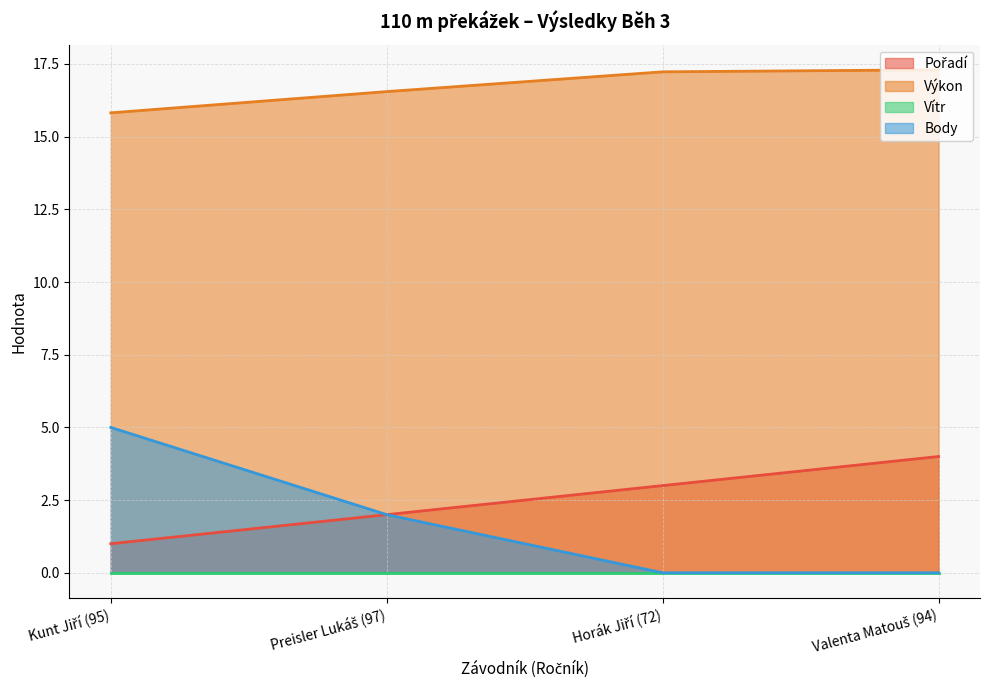

Between Horák Jiří (72) and Valenta Matouš (94), which series saw the biggest shift?

Pořadí